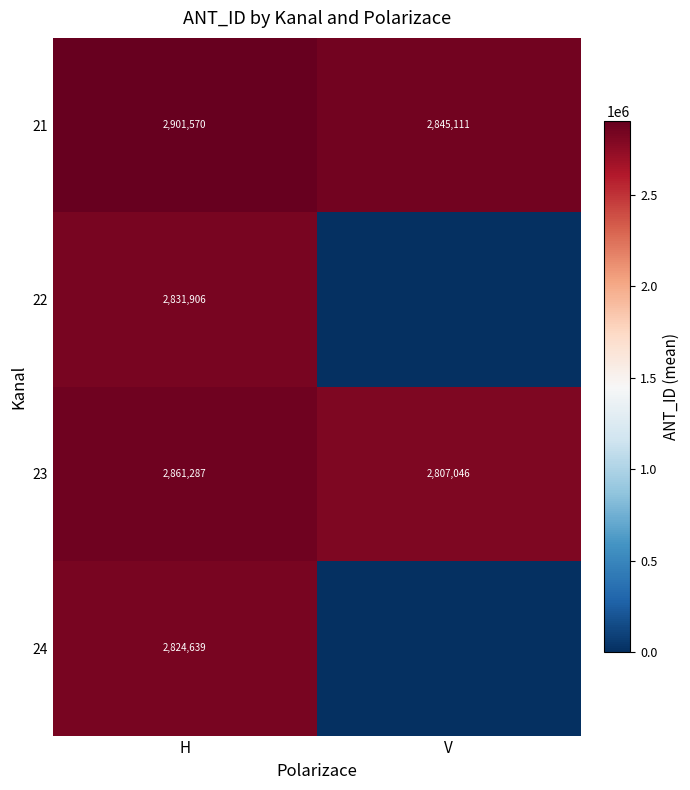

The 22 series shows 2831906 at H. True or false?

True